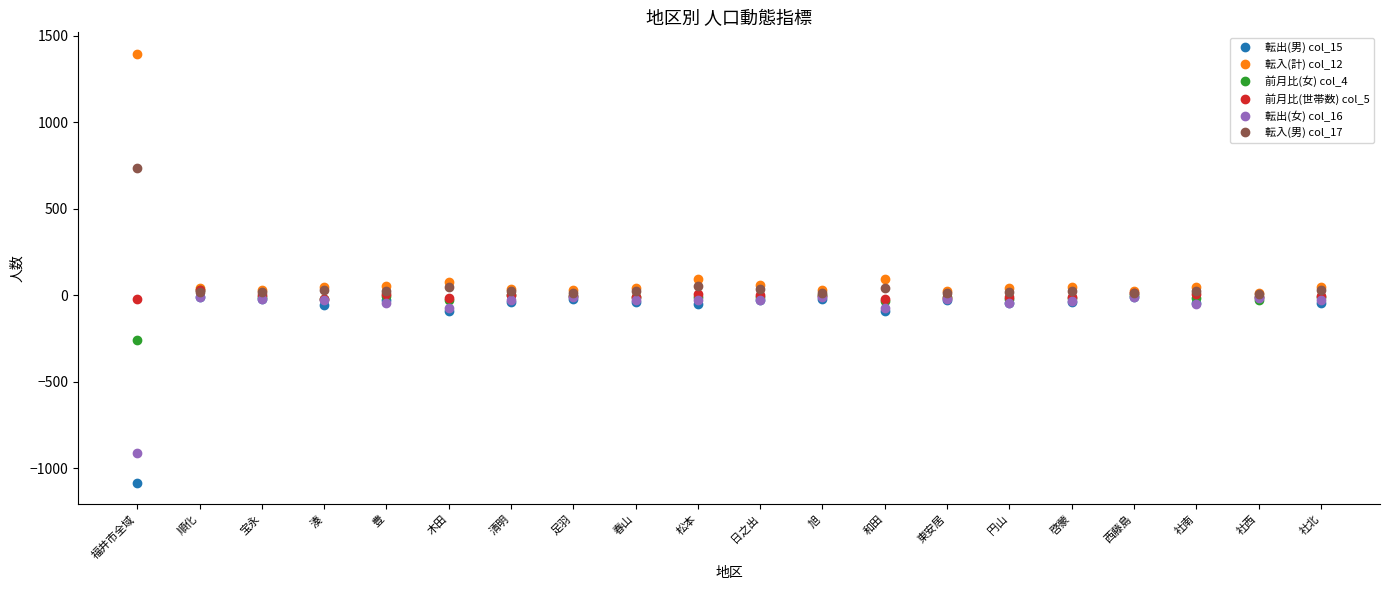

What is the approximate value of 転入(計) col_12 at 宝永?

33